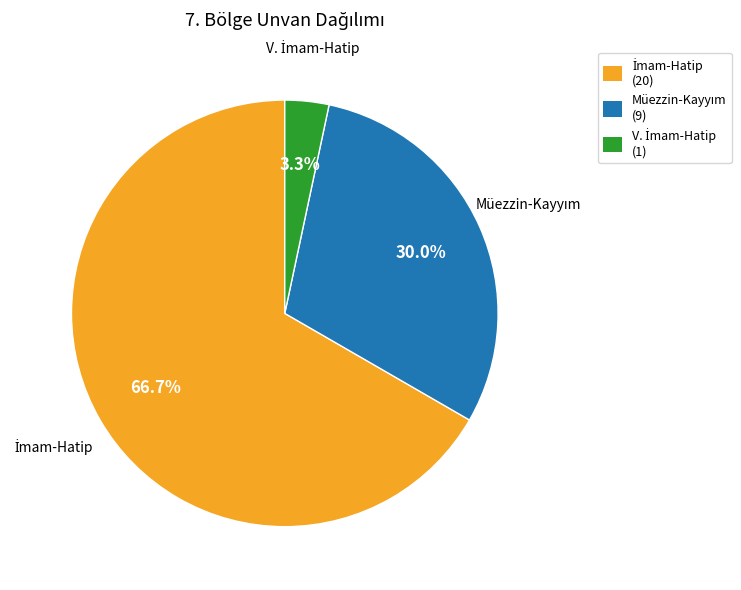

Does any single category account for the majority?

Yes